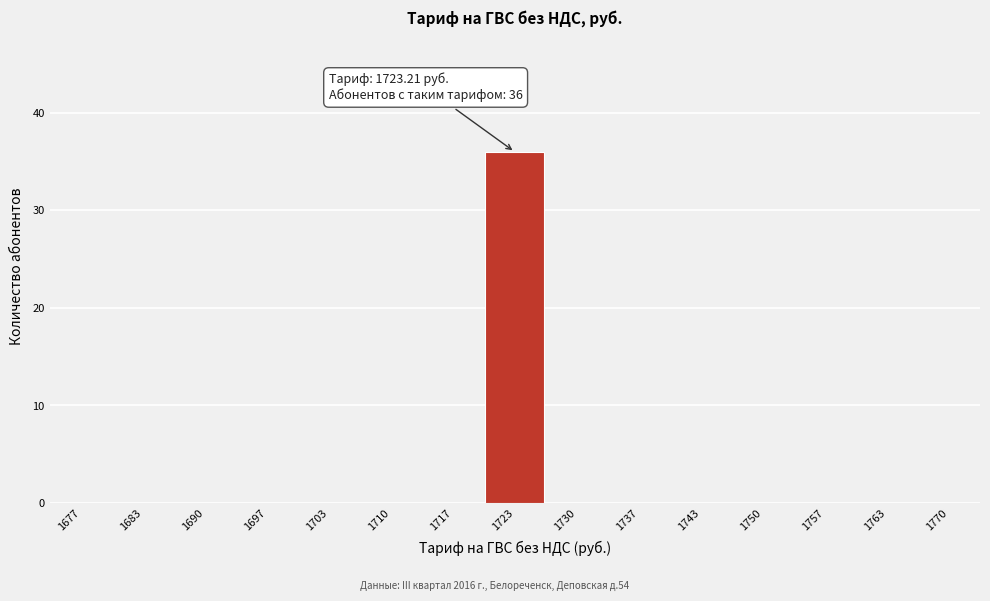

Which range on the x-axis has the tallest bar?

1720 to 1727